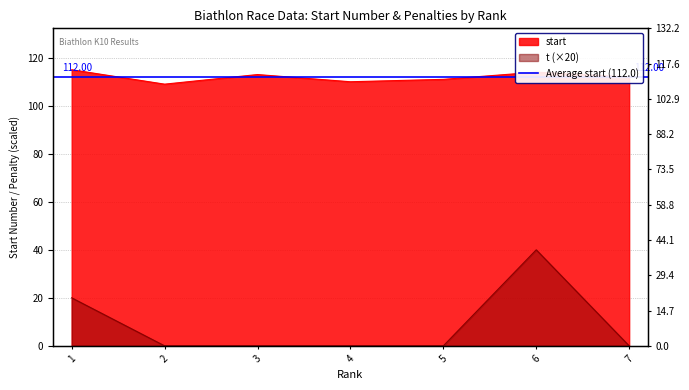

How many lines are shown in the chart?

2